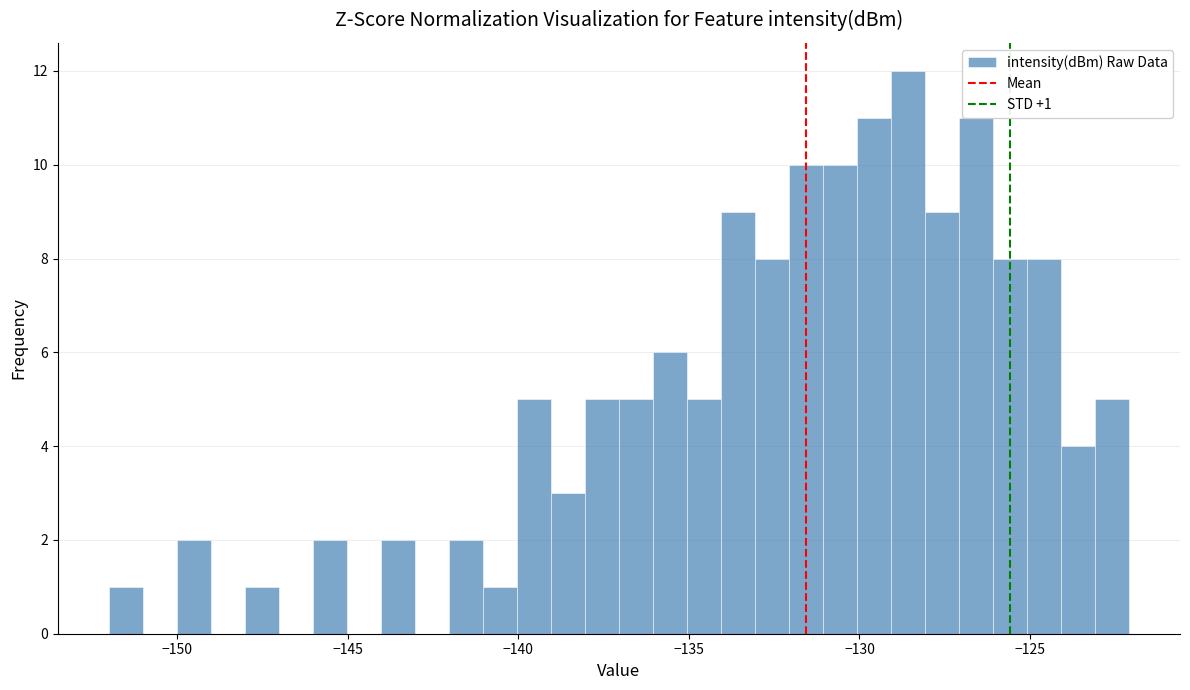

Read against the x-axis, roughly where is the centre of the tallest bar?

-128.5